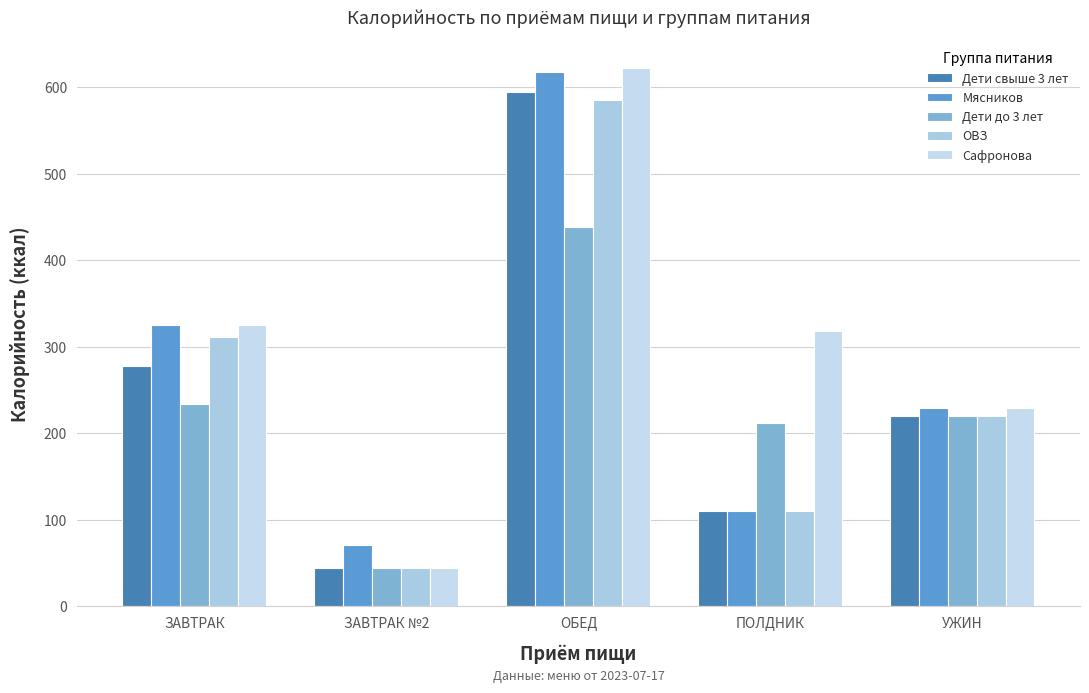

What is the value of the Дети свыше 3 лет bar at the 5th from the left?

219.9